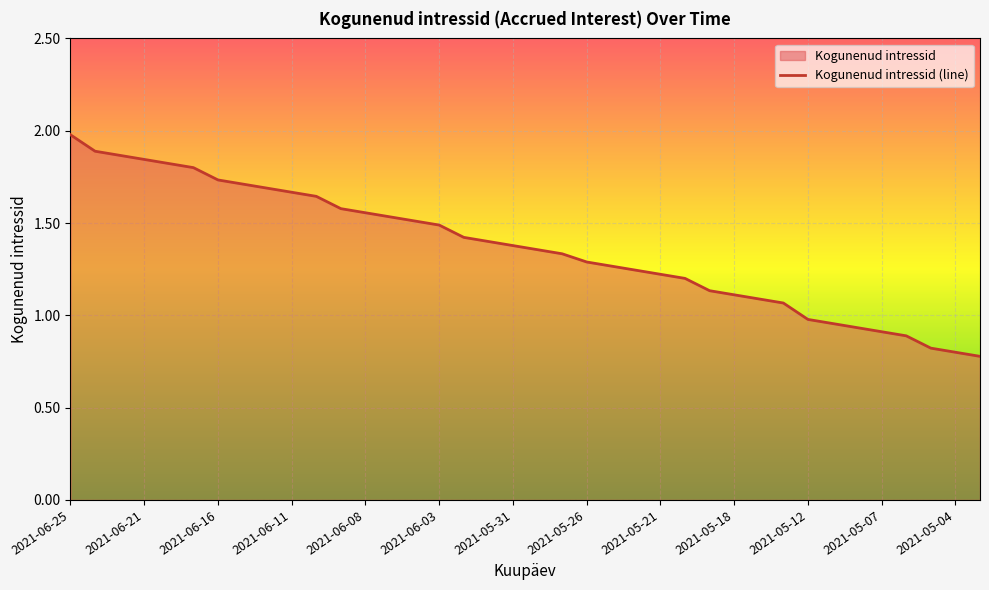

What is the difference between the maximum and minimum values?

1.2